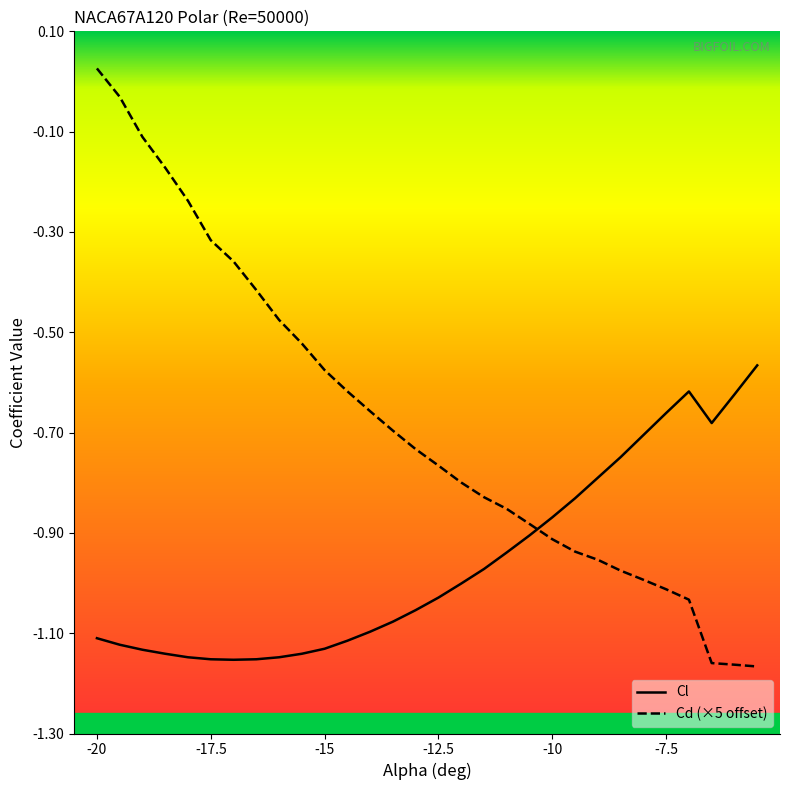

True or false: Cl has more than 2 points higher than both neighbors.

False